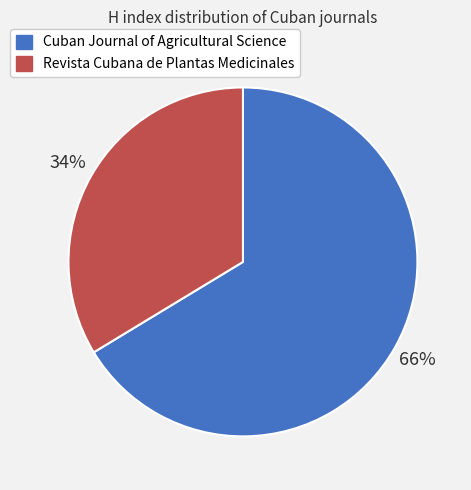

Between Cuban Journal of Agricultural Science and Revista Cubana de Plantas Medicinales, which is larger?

Cuban Journal of Agricultural Science